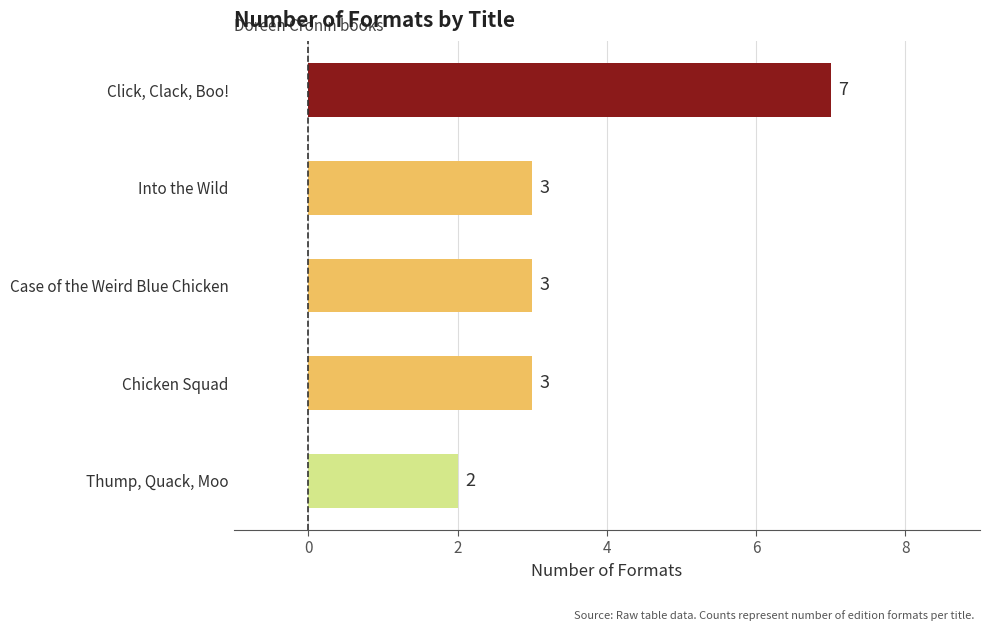

Approximately how many times larger is the value at Case of the Weird Blue Chicken compared to Thump, Quack, Moo?

1.5